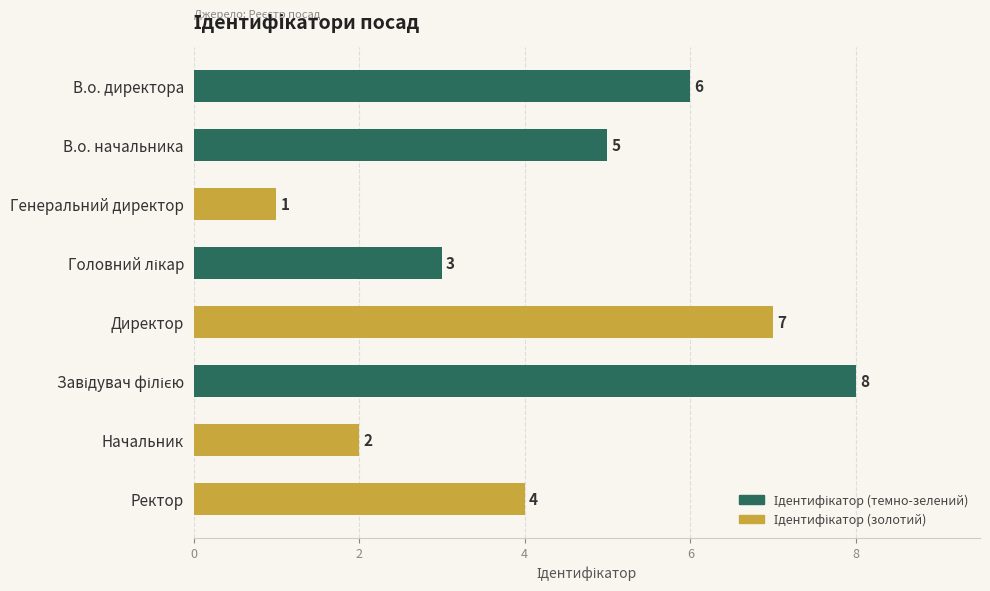

What is the maximum value shown in the chart?

8